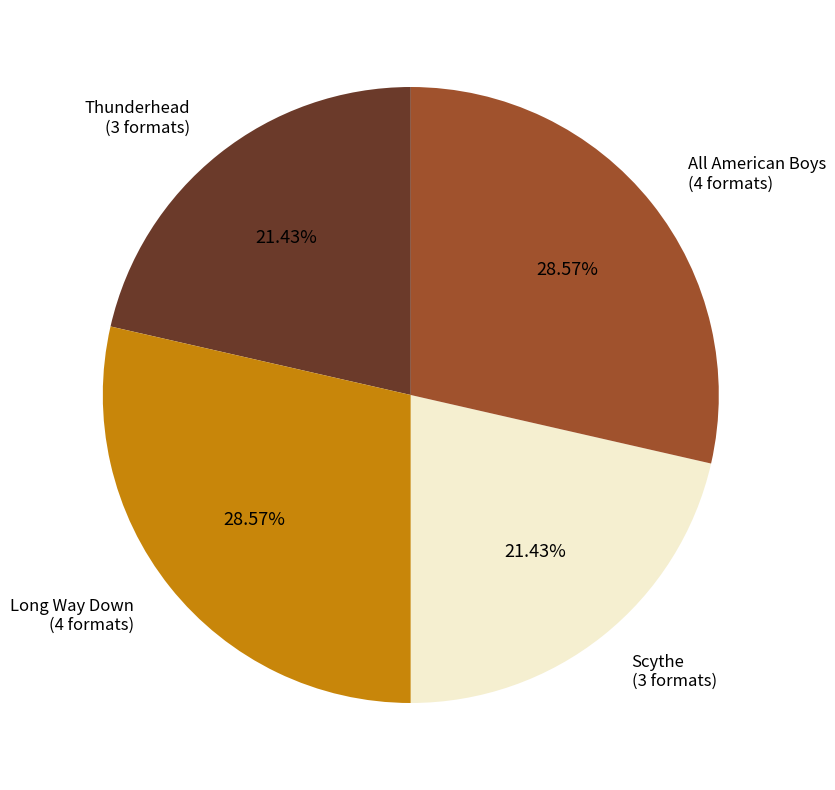

True or false: Scythe accounts for 15% of the total.

False